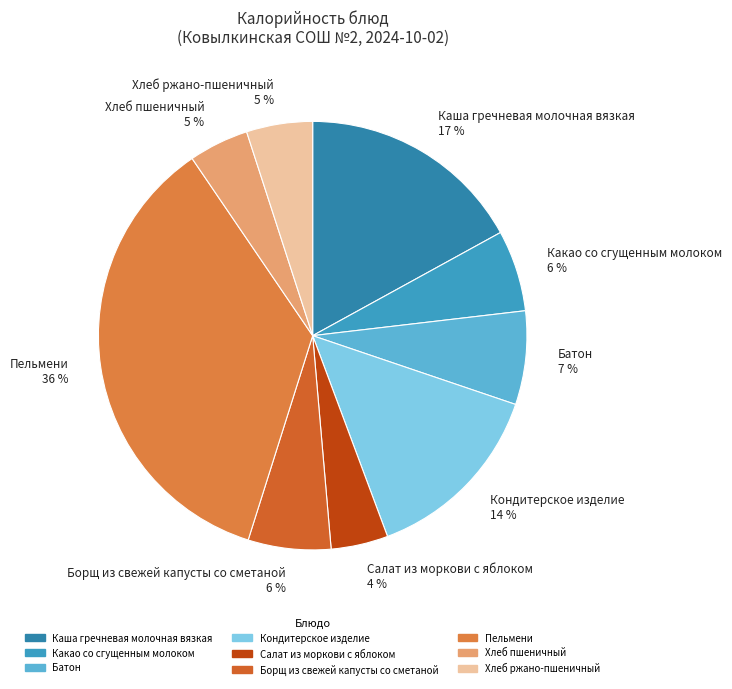

To the nearest percent, what is the combined percentage of Салат из моркови с яблоком 4 % and Хлеб ржано-пшеничный 5 %?

9%